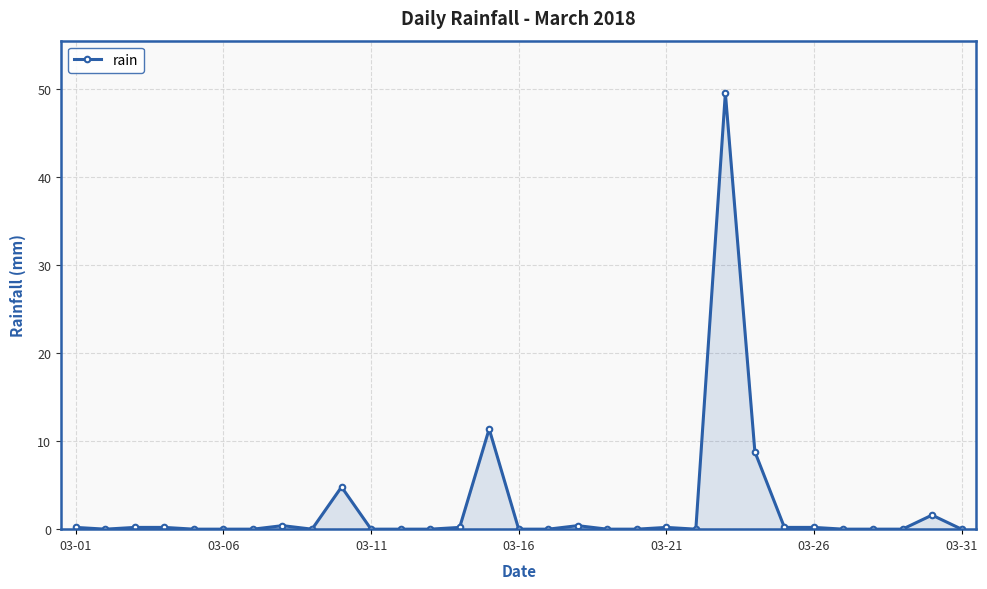

What is the greatest value displayed?

49.6